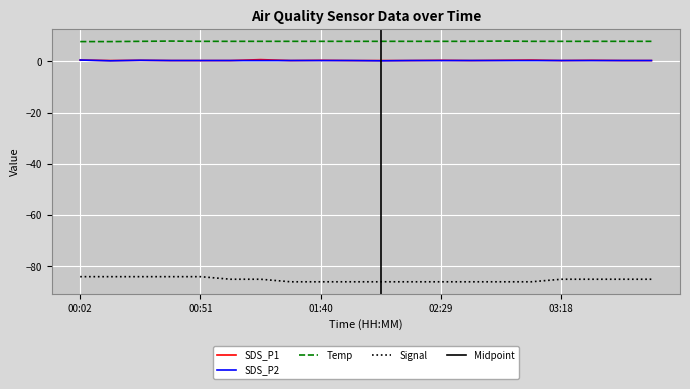

What is the average value of the SDS_P1 series?

0.4